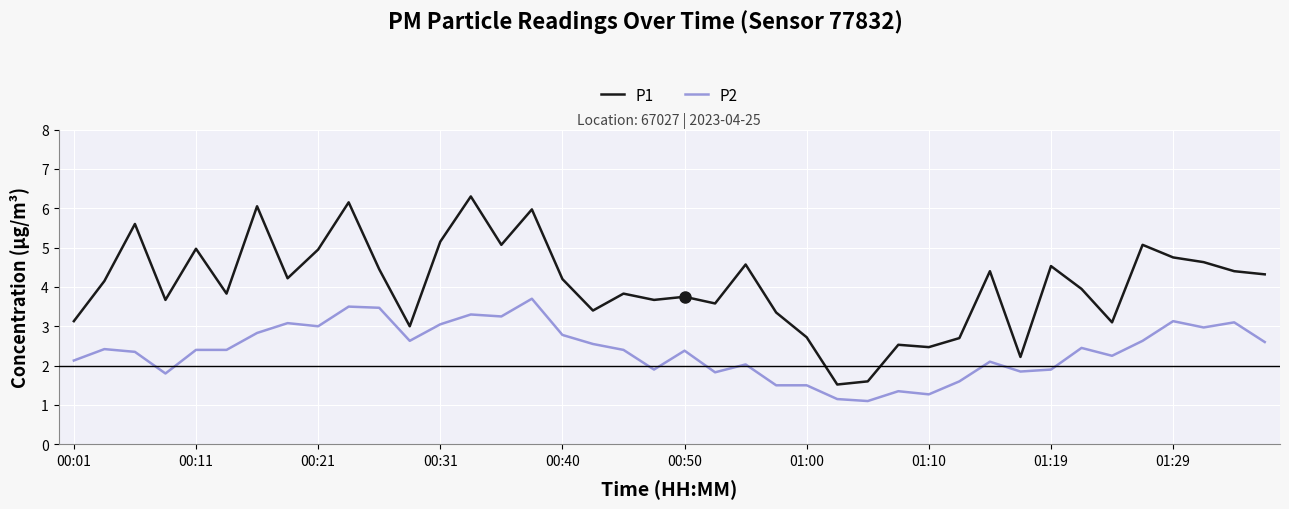

Is this an area chart (filled region under the line)?

No